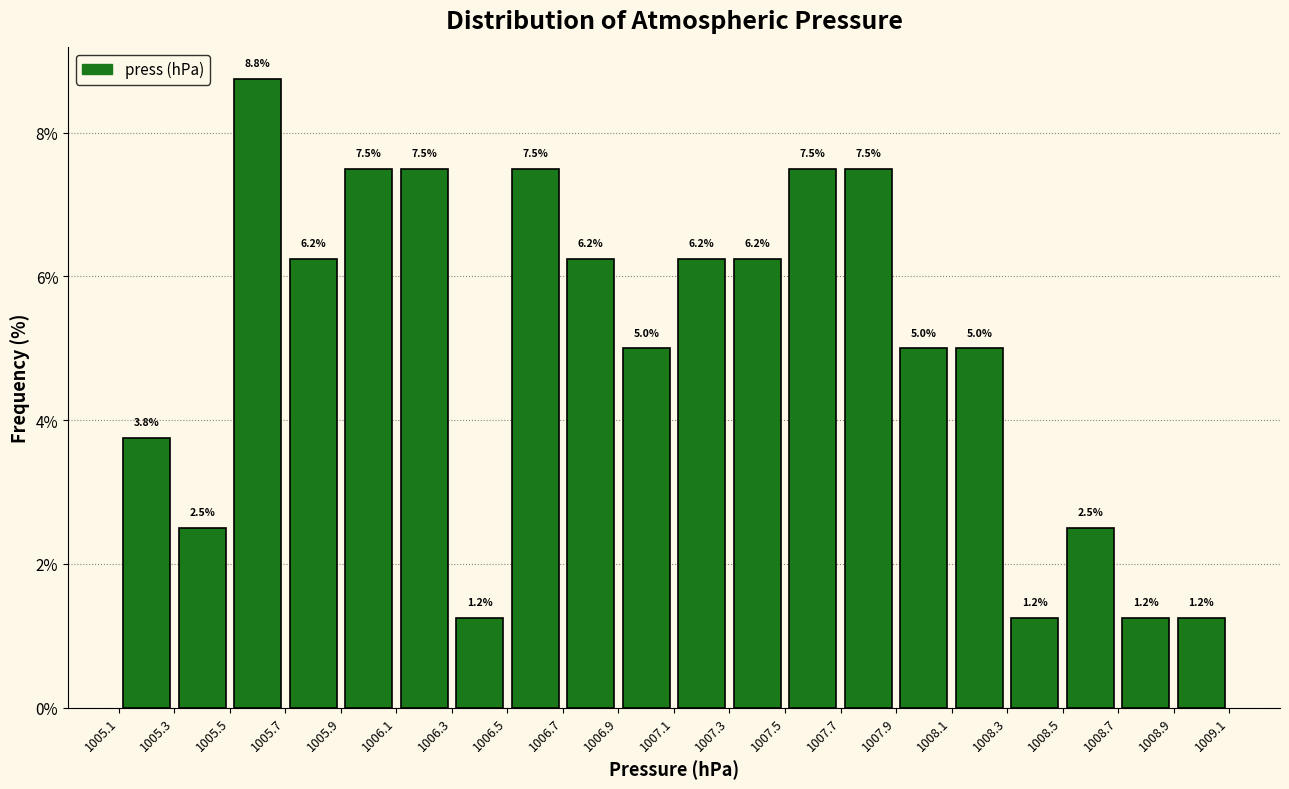

Over which range of the x-axis is the bar tallest?

1005.5 to 1005.7